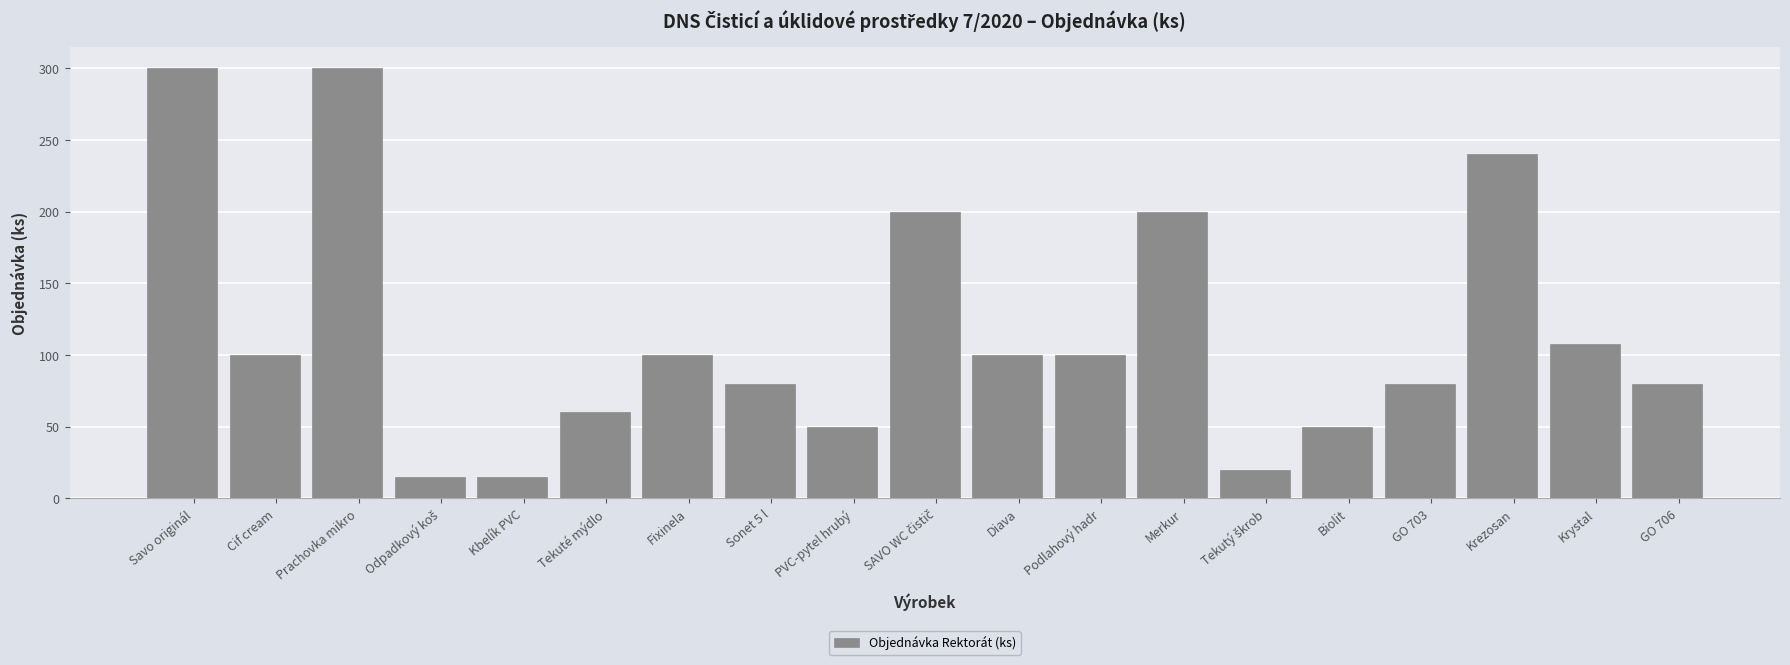

How many bars are there in total?

19